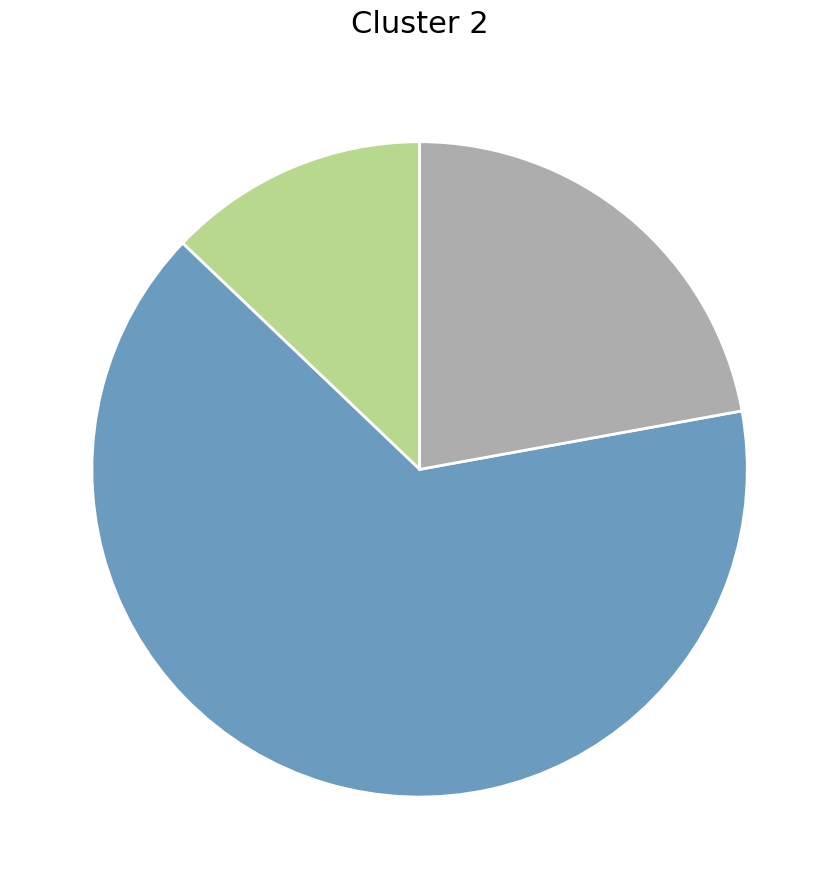

Is there a majority slice in this chart?

Yes